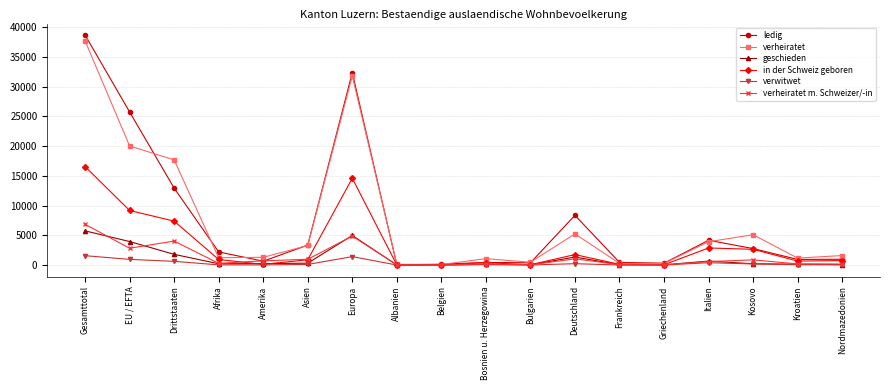

What is the label of the 16th point from the left?

Kosovo